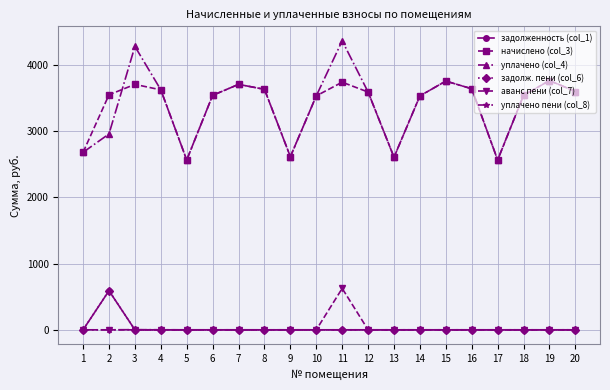

Count the number of data series in this chart.

6